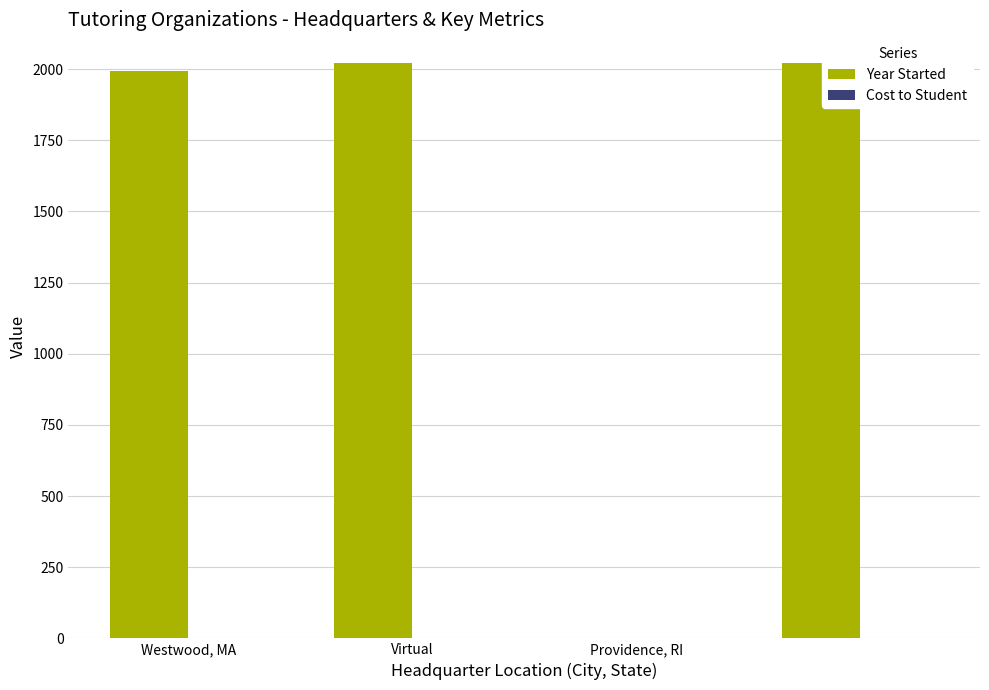

What is the sum of all values?

6034